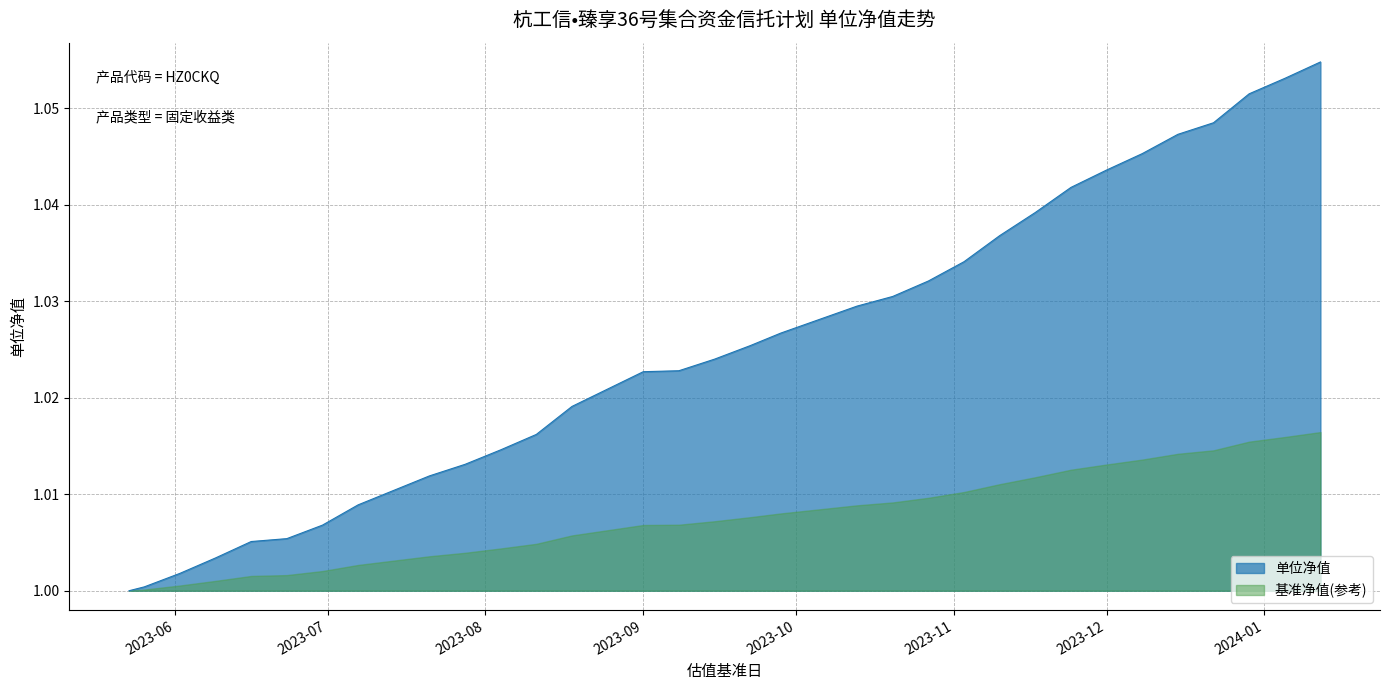

Which series has the largest total across all categories?

单位净值